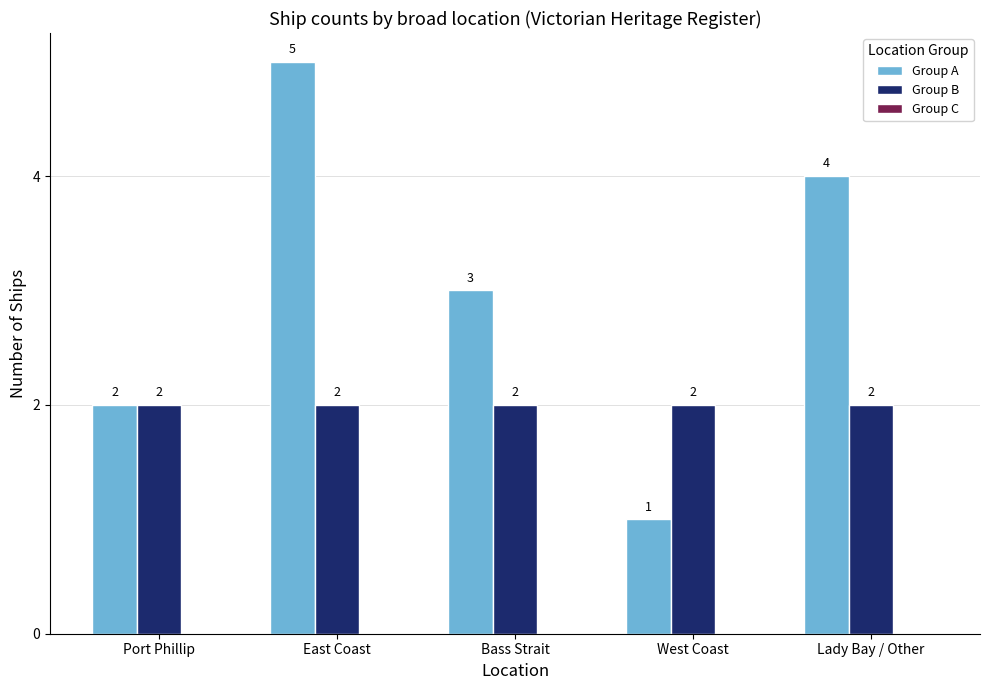

List the series in order of their peak value, highest first.

Group A, Group B